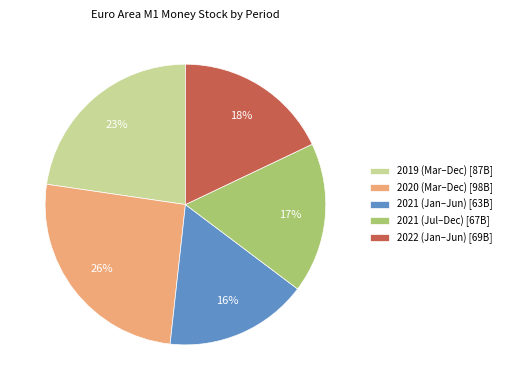

What is the smallest slice in the pie chart?

2021 (Jan–Jun) [63B]